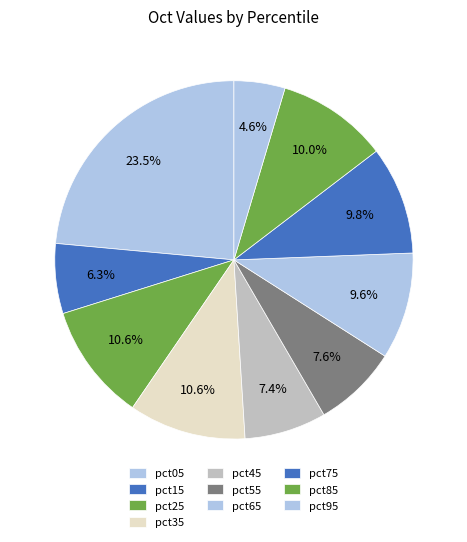

Count the number of slices in the pie.

10